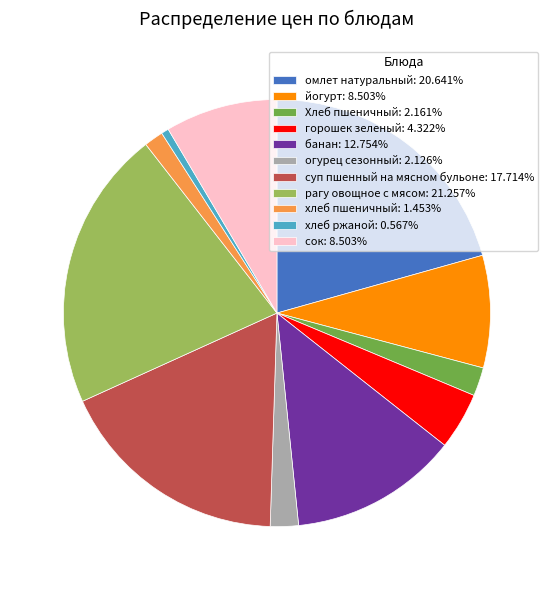

Does any single category account for the majority?

No